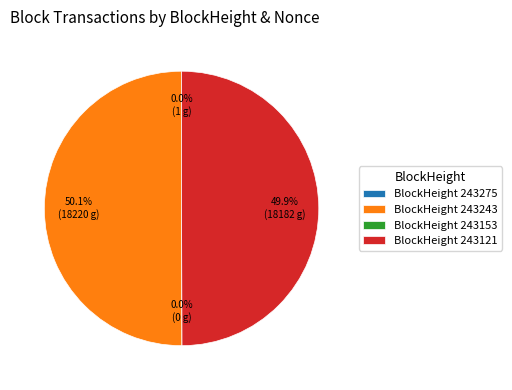

To the nearest percent, what percentage of the pie is 243121?

50%